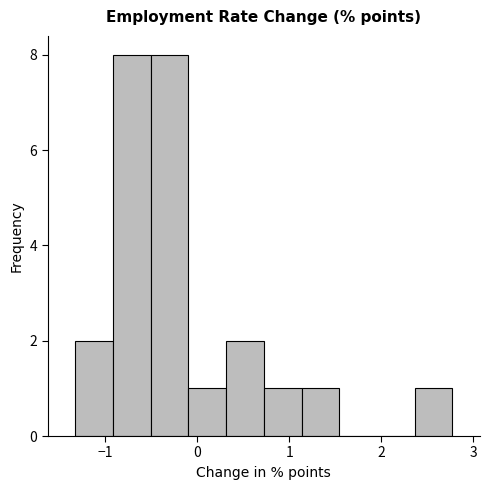

Reading left to right, list every bar in this chart as the range it spans on the x-axis followed by its height. Neither the bar edges nor the heights are printed on the chart, so give them approximately, as read against the axes.

-1.3 to -0.9: 2
-0.9 to -0.5: 8
-0.5 to -0.1: 8
-0.1 to 0.3: 1
0.3 to 0.7: 2
0.7 to 1.1: 1
1.1 to 1.5: 1
1.5 to 2.0: 0
2.0 to 2.4: 0
2.4 to 2.8: 1